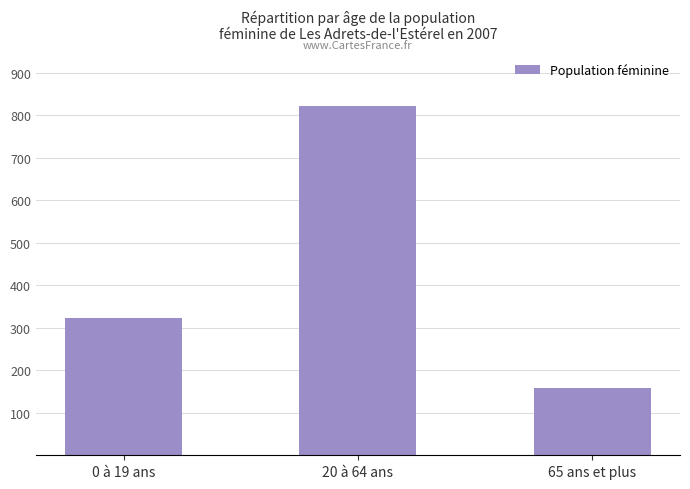

The chart shows a value of 324 at 0 à 19 ans. True or false?

True